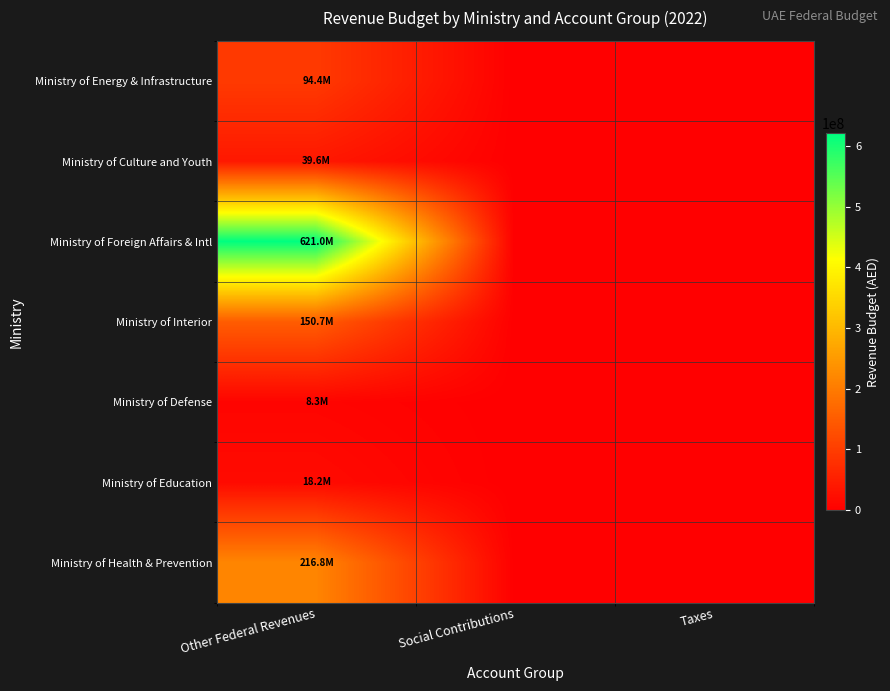

Reading left to right, transcribe all the data shown in this chart.

Ministry of Energy & Infrastructure: Other Federal Revenues=94411000	Social Contributions=0	Taxes=0
Ministry of Culture and Youth: Other Federal Revenues=39600000	Social Contributions=0	Taxes=0
Ministry of Foreign Affairs & Intl: Other Federal Revenues=621000000	Social Contributions=0	Taxes=0
Ministry of Interior: Other Federal Revenues=150705000	Social Contributions=0	Taxes=0
Ministry of Defense: Other Federal Revenues=8310000	Social Contributions=0	Taxes=0
Ministry of Education: Other Federal Revenues=18250000	Social Contributions=0	Taxes=0
Ministry of Health & Prevention: Other Federal Revenues=216763000	Social Contributions=0	Taxes=0